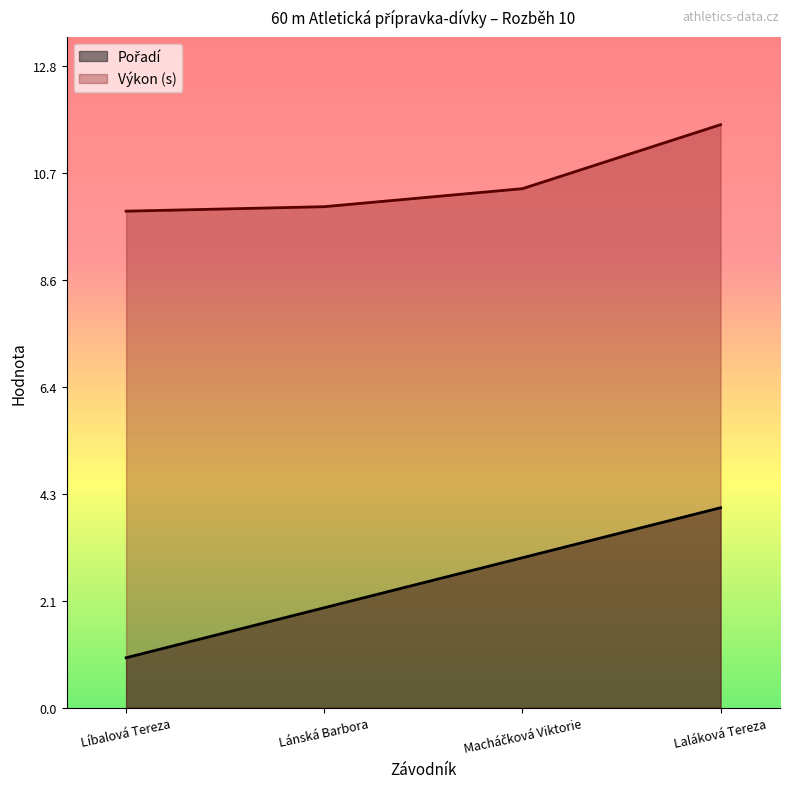

The value of Výkon at Macháčková Viktorie is 10.4. True or false?

True